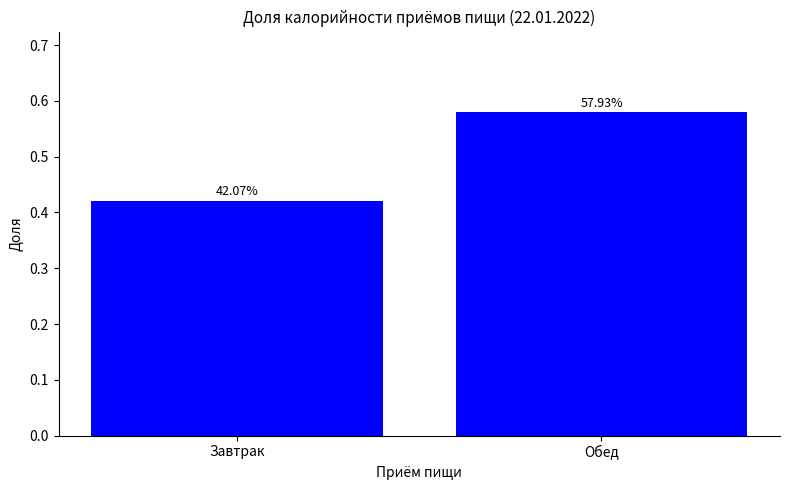

What is the change in value from Завтрак to Обед?

+0.2